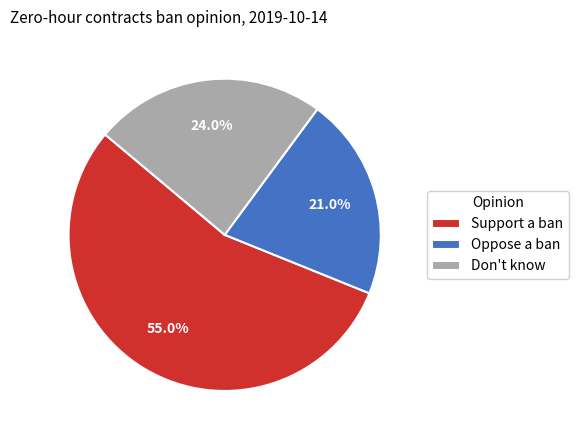

True or false: Oppose a ban accounts for 27% of the total.

False